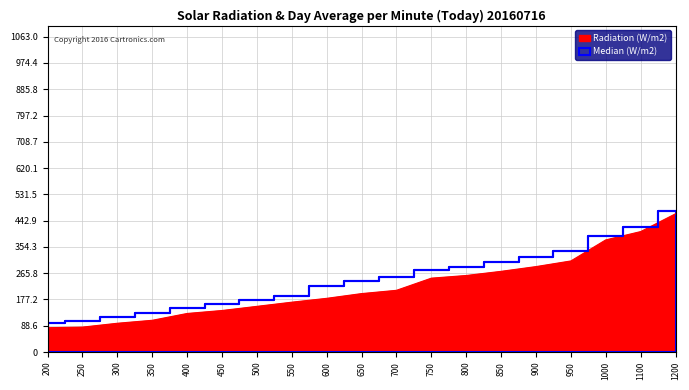

True or false: Median (W/m2) has more than 0 points higher than both neighbors.

False